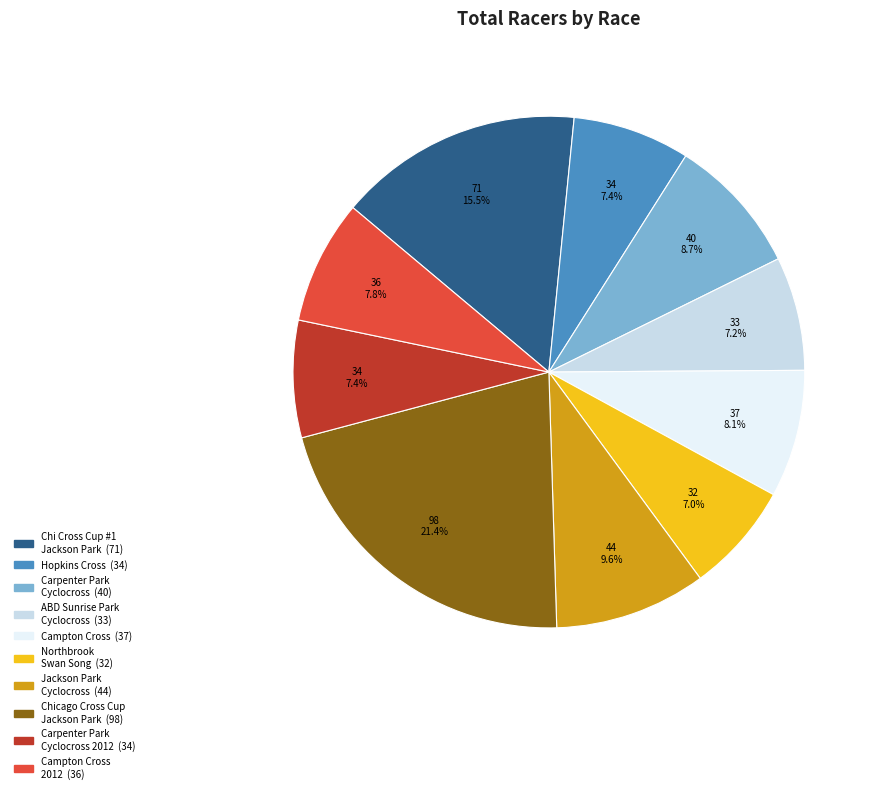

Is there a majority slice in this chart?

No